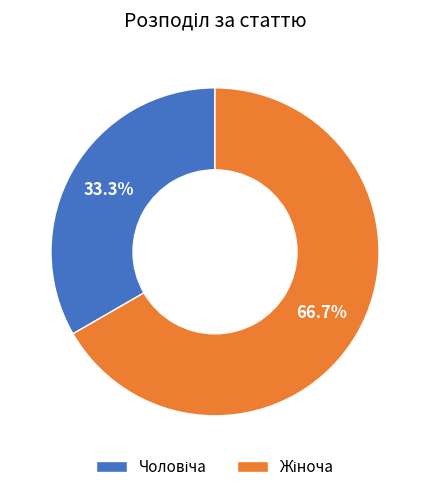

Is there any slice that represents more than half of the pie?

Yes